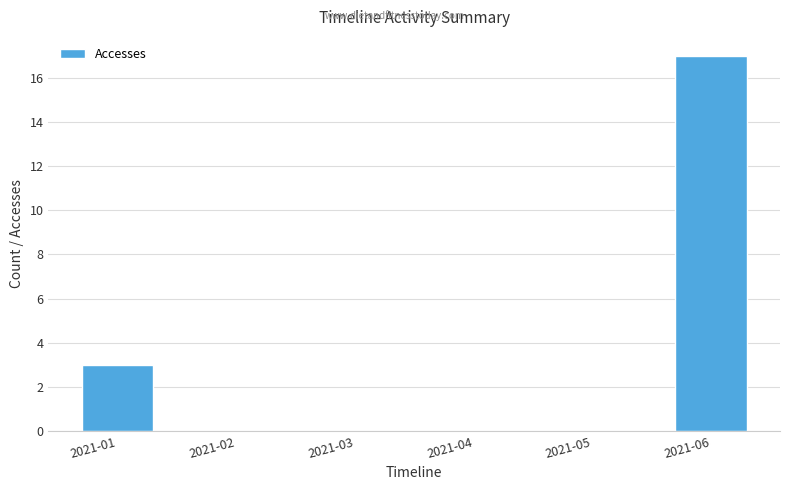

Reading left to right, transcribe all the data shown in this chart.

3	0	0	0	0	17